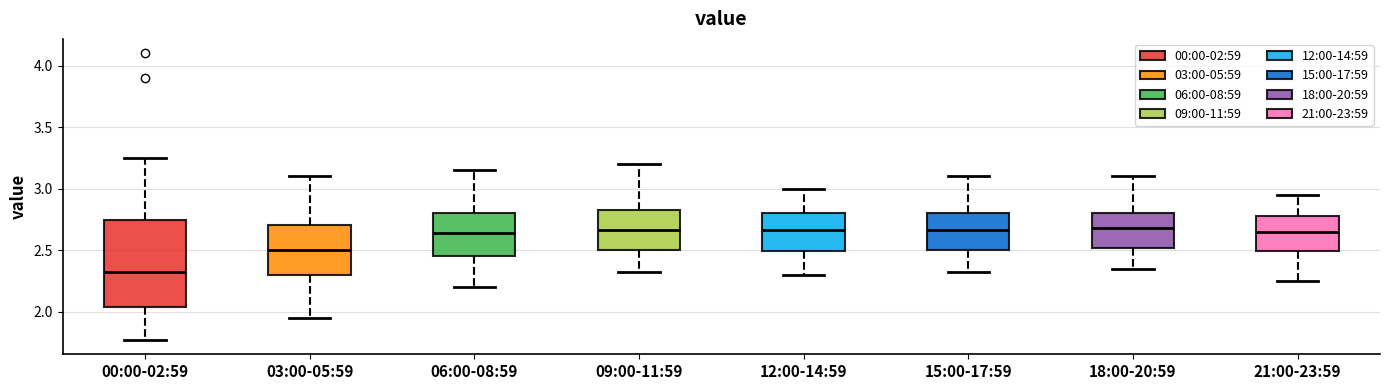

Reading left to right, transcribe this box plot: for each box, give where its median line is, the range the box spans, and where its two whiskers end, as read against the y-axis. The values are not printed on the chart, so give them approximately, as read against the axis.

00:00-02:59: median 2.35, box 2.05 to 2.75, whiskers 1.75 to 3.25
03:00-05:59: median 2.50, box 2.30 to 2.70, whiskers 1.95 to 3.10
06:00-08:59: median 2.65, box 2.45 to 2.80, whiskers 2.20 to 3.15
09:00-11:59: median 2.65, box 2.50 to 2.85, whiskers 2.30 to 3.20
12:00-14:59: median 2.65, box 2.50 to 2.80, whiskers 2.30 to 3.00
15:00-17:59: median 2.65, box 2.50 to 2.80, whiskers 2.30 to 3.10
18:00-20:59: median 2.70, box 2.50 to 2.80, whiskers 2.35 to 3.10
21:00-23:59: median 2.65, box 2.50 to 2.80, whiskers 2.25 to 2.95